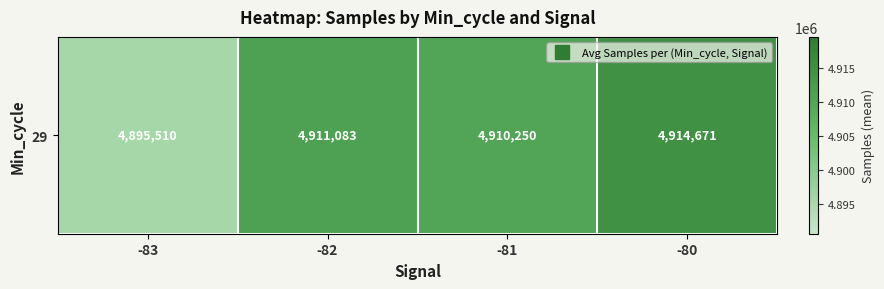

Reading left to right, transcribe all the data shown in this chart.

4895510	4911083	4910250	4914671